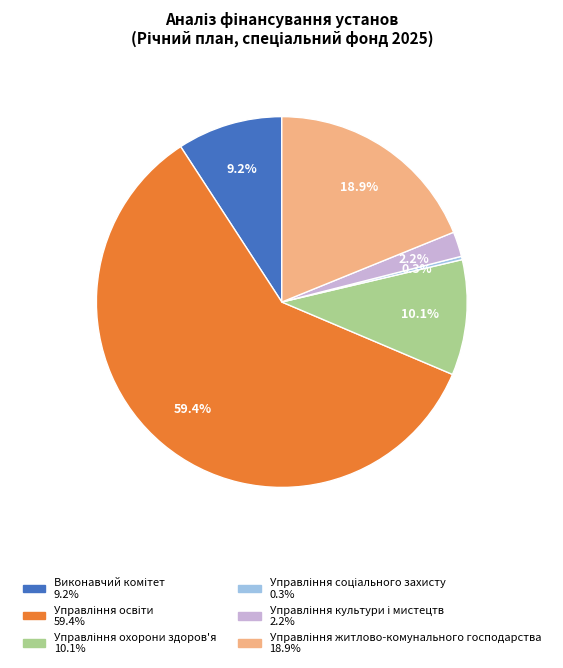

Is there a majority slice in this chart?

Yes